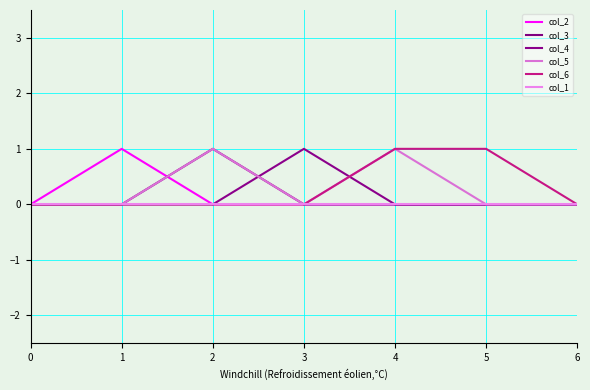

True or false: col_3 and col_4 intersect in this chart.

True